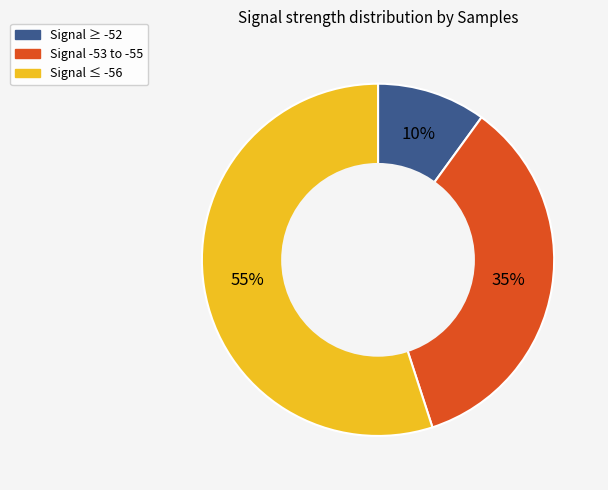

Is there any slice that represents more than half of the pie?

Yes